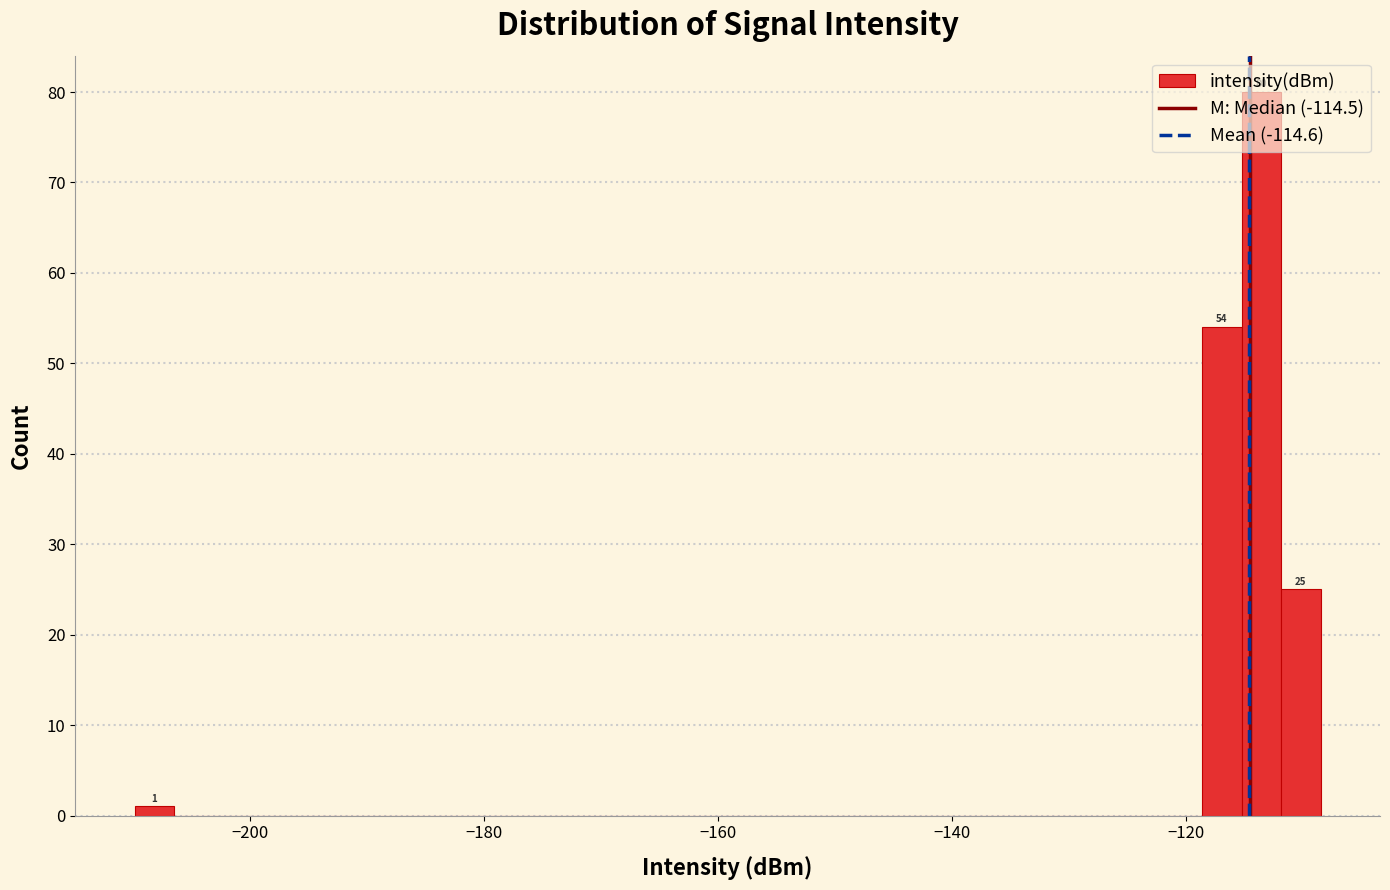

Read against the x-axis, roughly where is the centre of the tallest bar?

-114